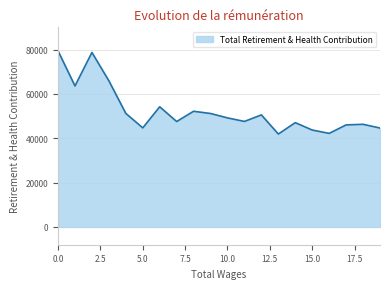

What is the smallest value displayed?

41899